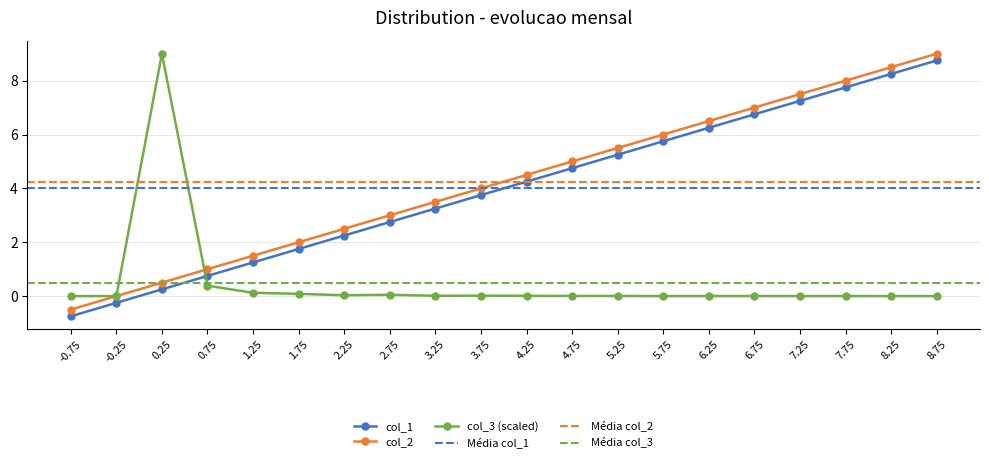

Is this an area chart (filled region under the line)?

No